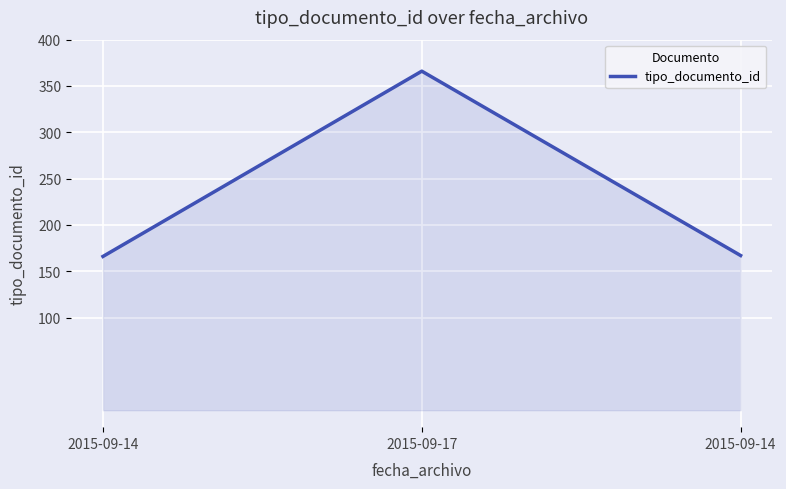

What is the ratio of the value at 2015-09-14 to the value at 2015-09-17?

0.5